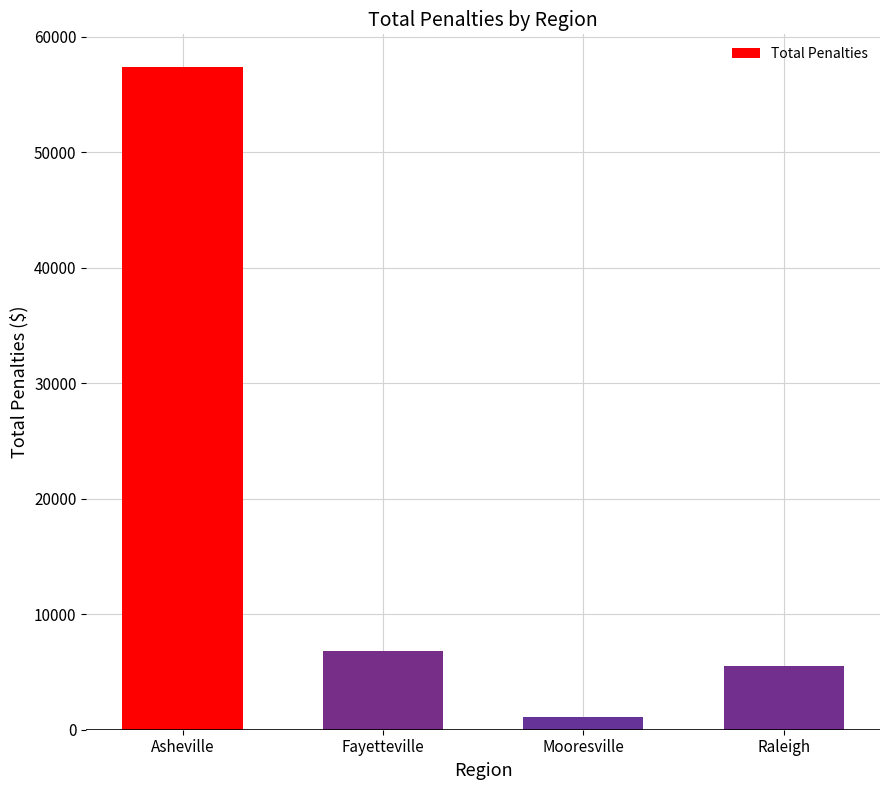

What is the change in value from Asheville to Mooresville?

-56245.0